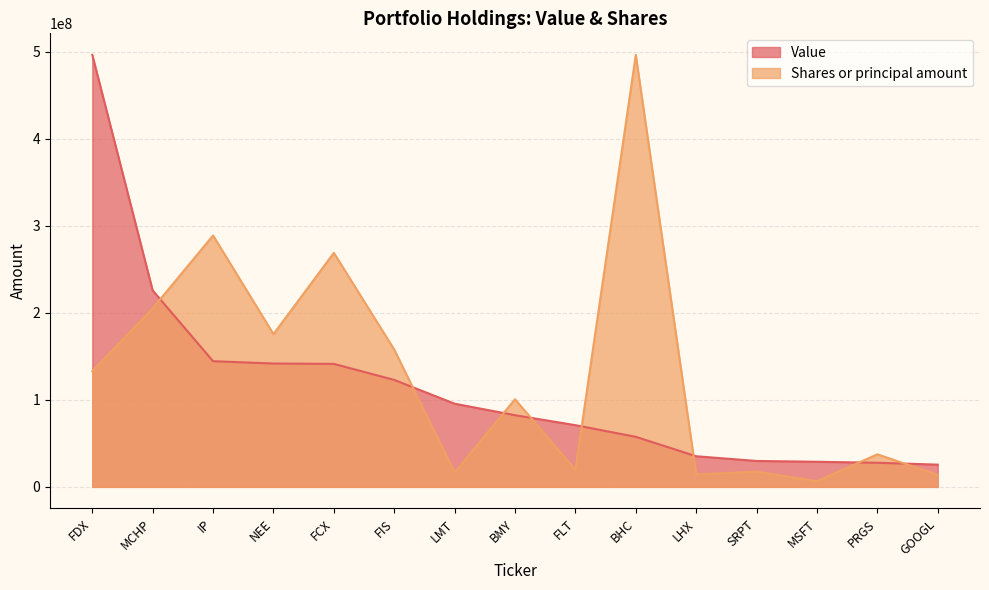

What is the label of the 7th point from the right?

FLT